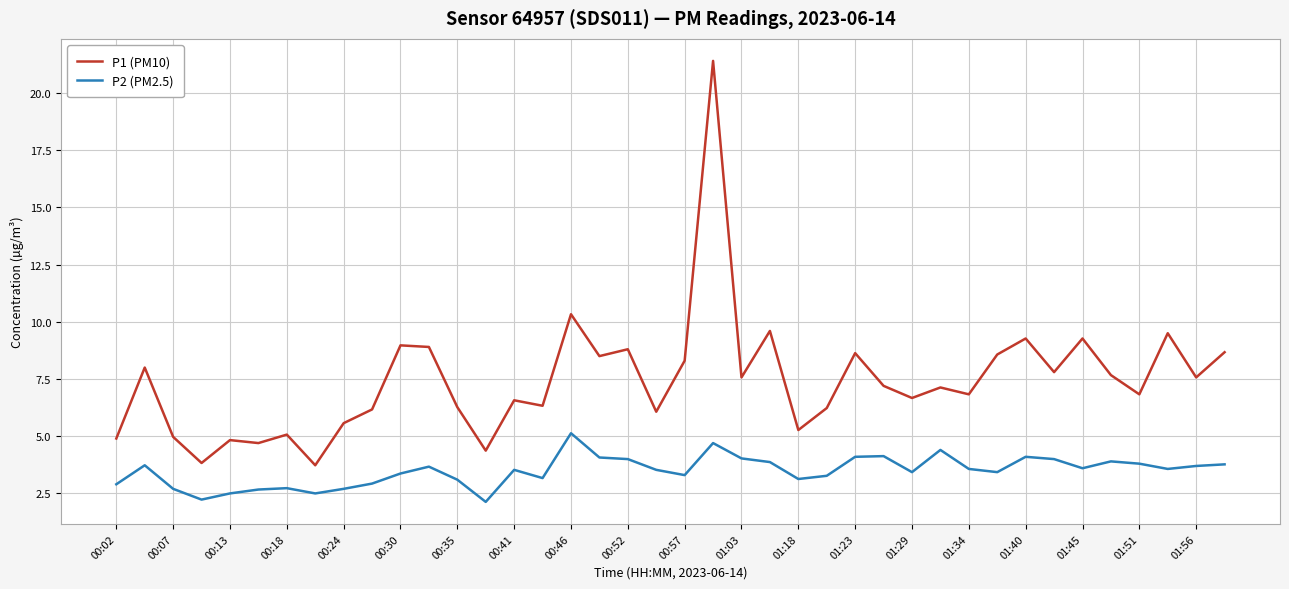

List the series in order of their overall mean, lowest first.

P2 (PM2.5), P1 (PM10)